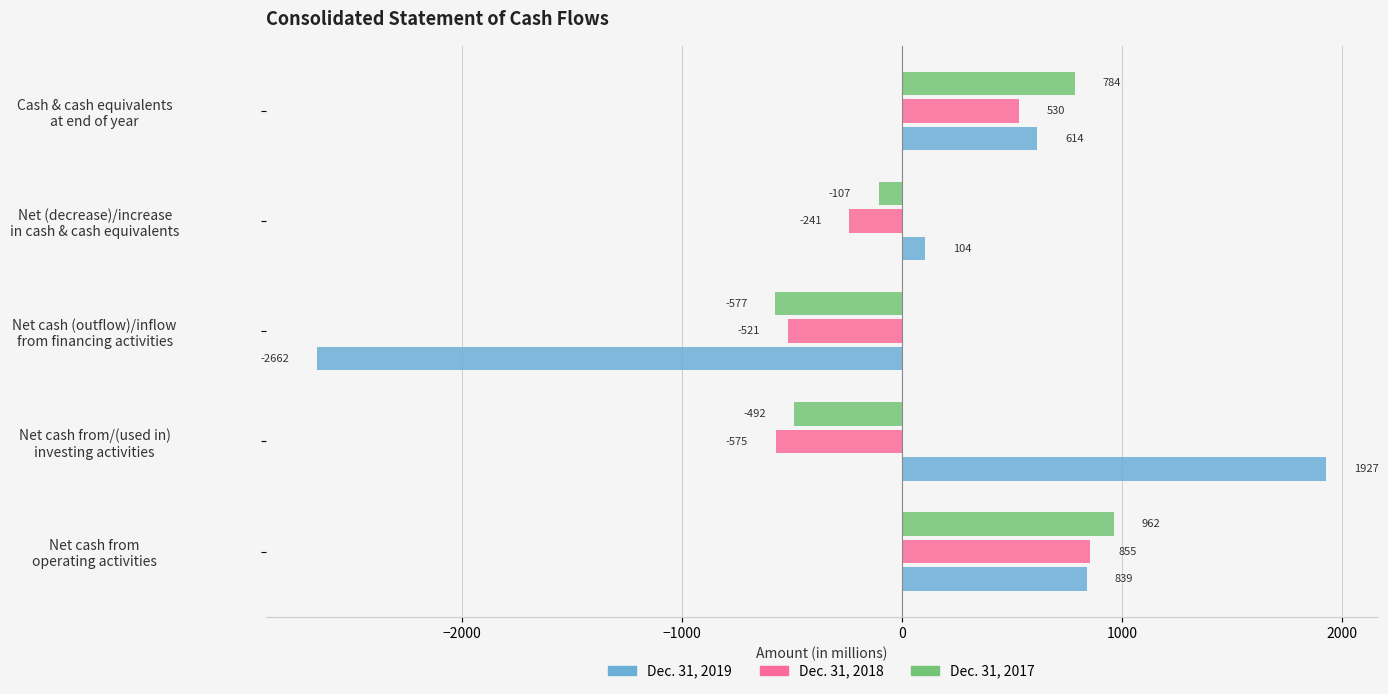

At which category is the sum across all series the highest?

Net cash from
operating activities